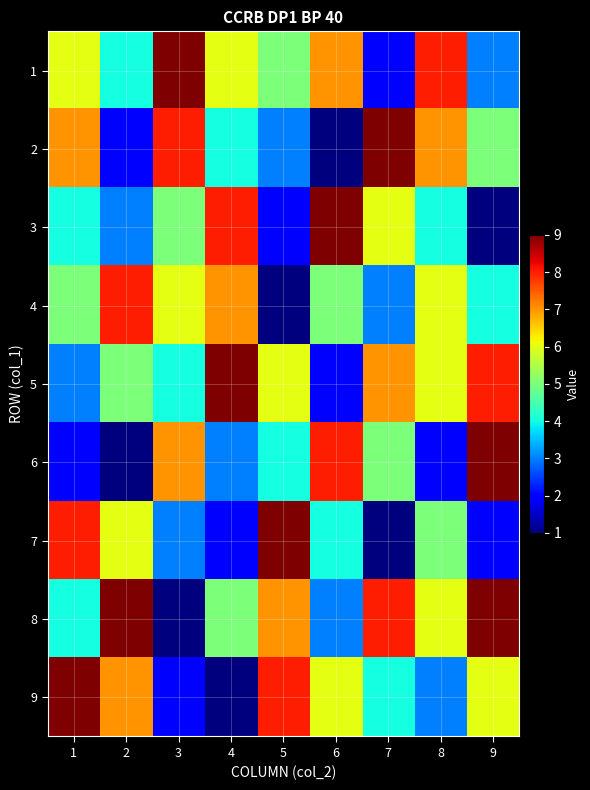

At which category is the sum across all series the highest?

1